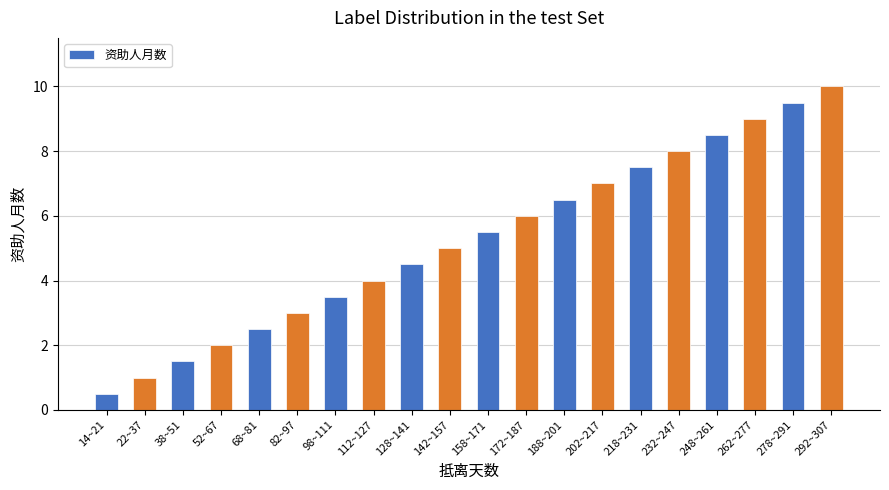

What is the difference between the values at 262~277 and 278~291?

0.5